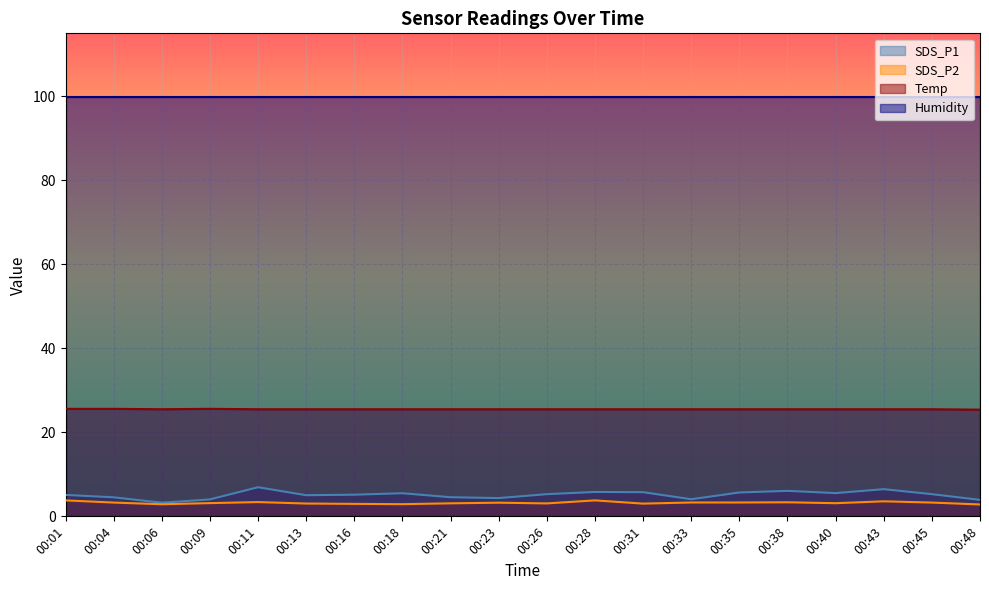

True or false: Temp and SDS_P1 intersect in this chart.

False